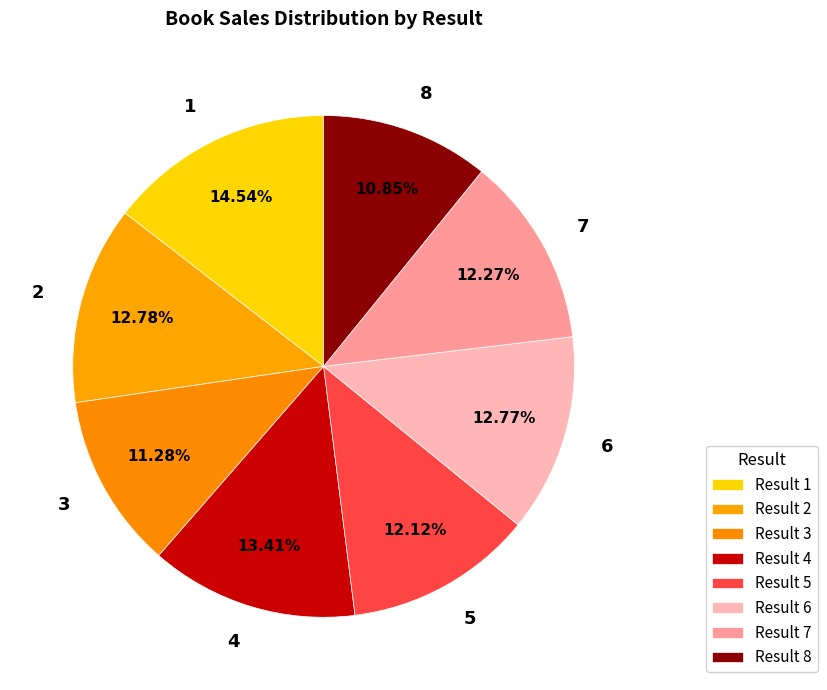

To the nearest percent, what percentage of the pie is 7?

12%